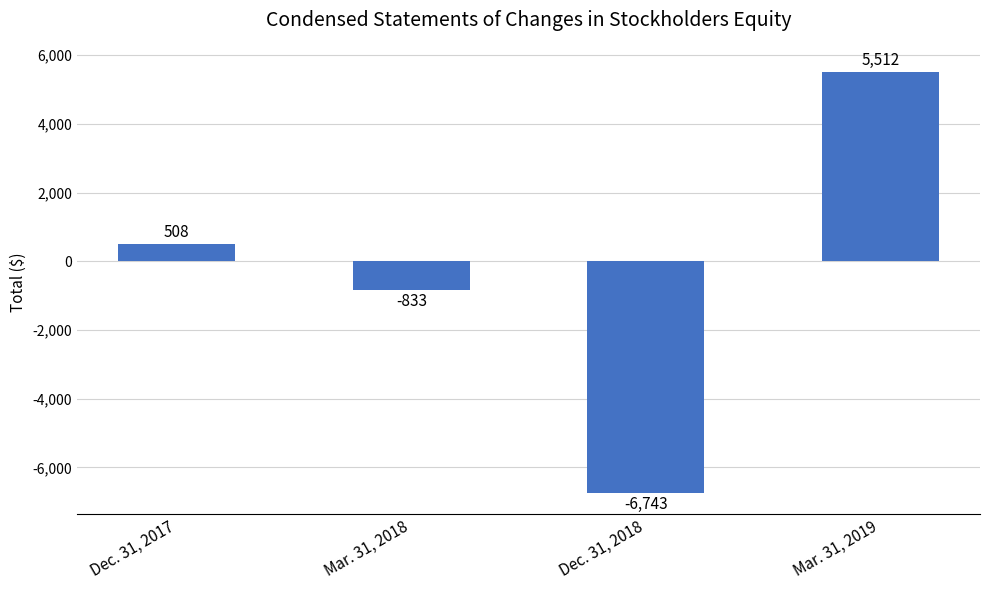

Is it true that the value at Dec. 31, 2017 is 508?

True